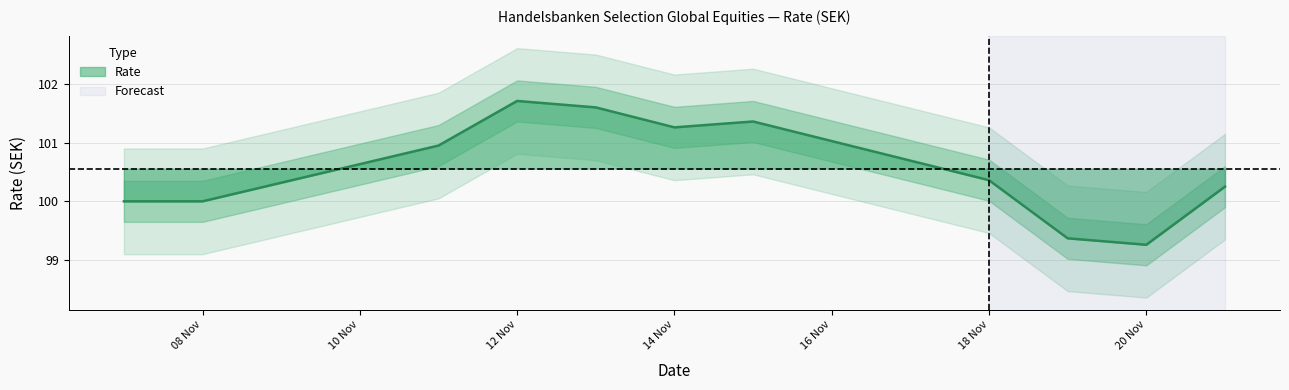

What is the difference between the maximum and minimum values?

2.4